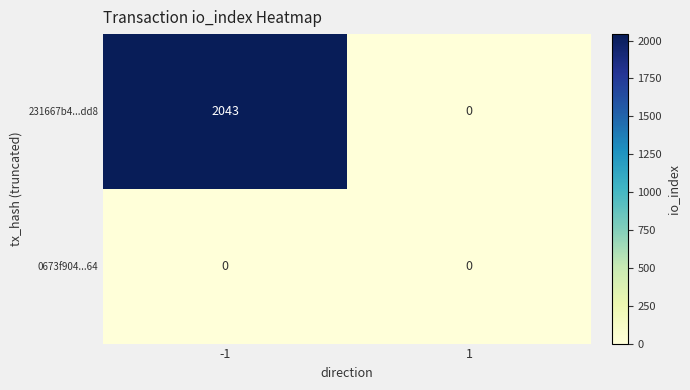

Is it true that 231667b4...dd8 equals 1388 at 1?

False